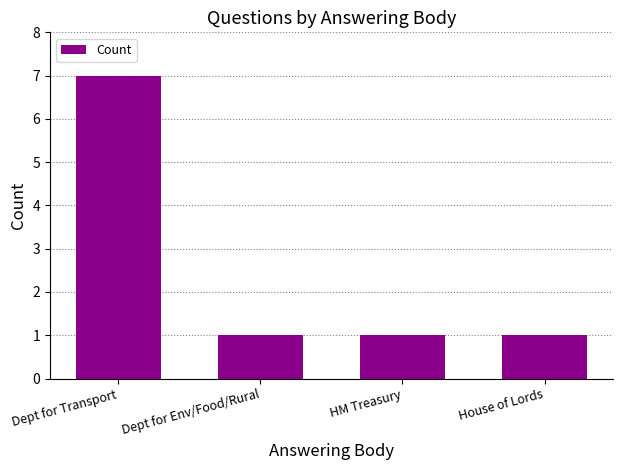

What position from the right is HM Treasury?

2